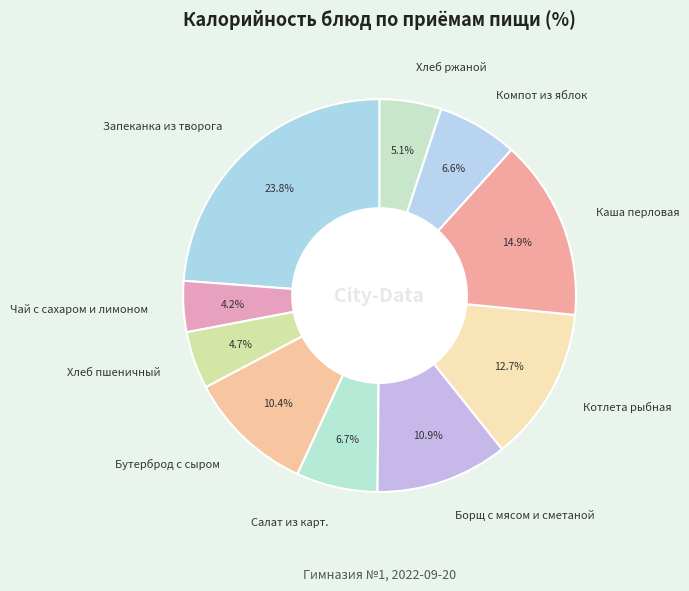

To the nearest percent, what percentage of the pie is Бутерброд с сыром?

10%